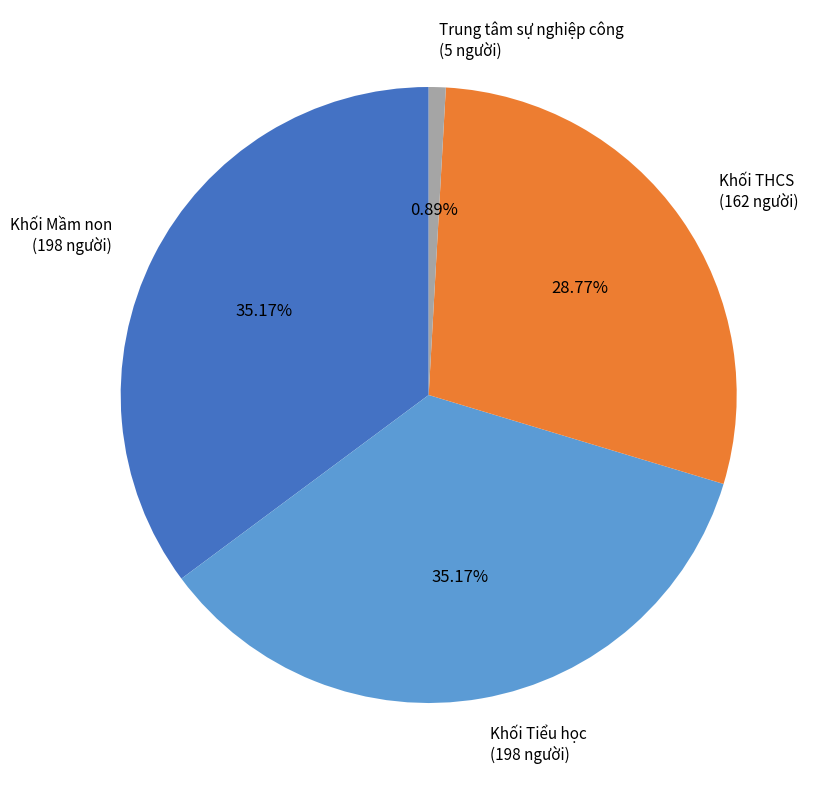

Do Khối Mầm non and Khối Tiểu học together represent more than half of the pie?

Yes